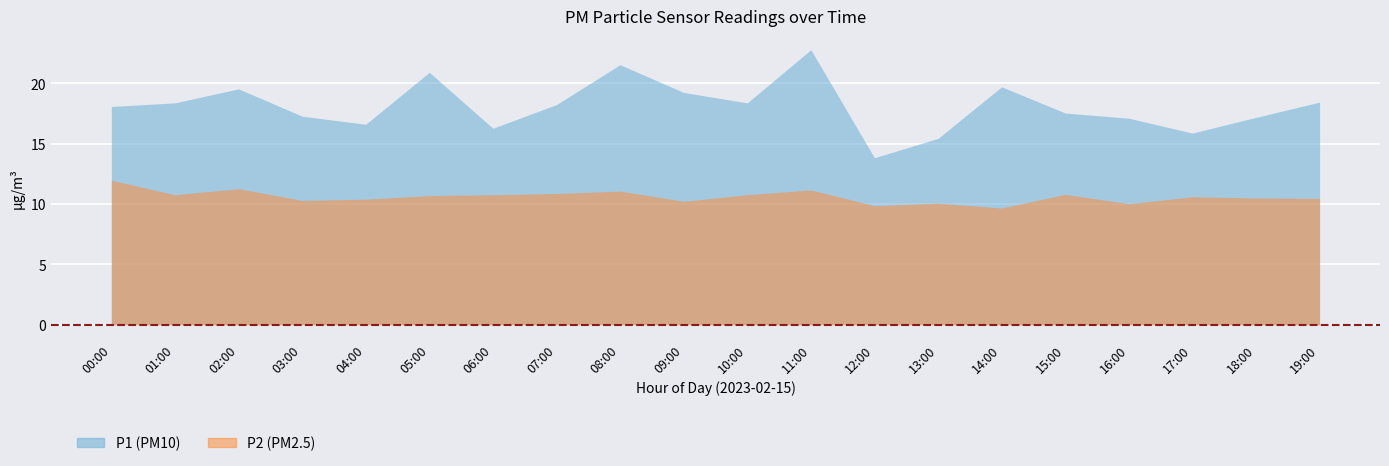

What is the difference between the P1 values at 11:00 and 12:00?

8.9